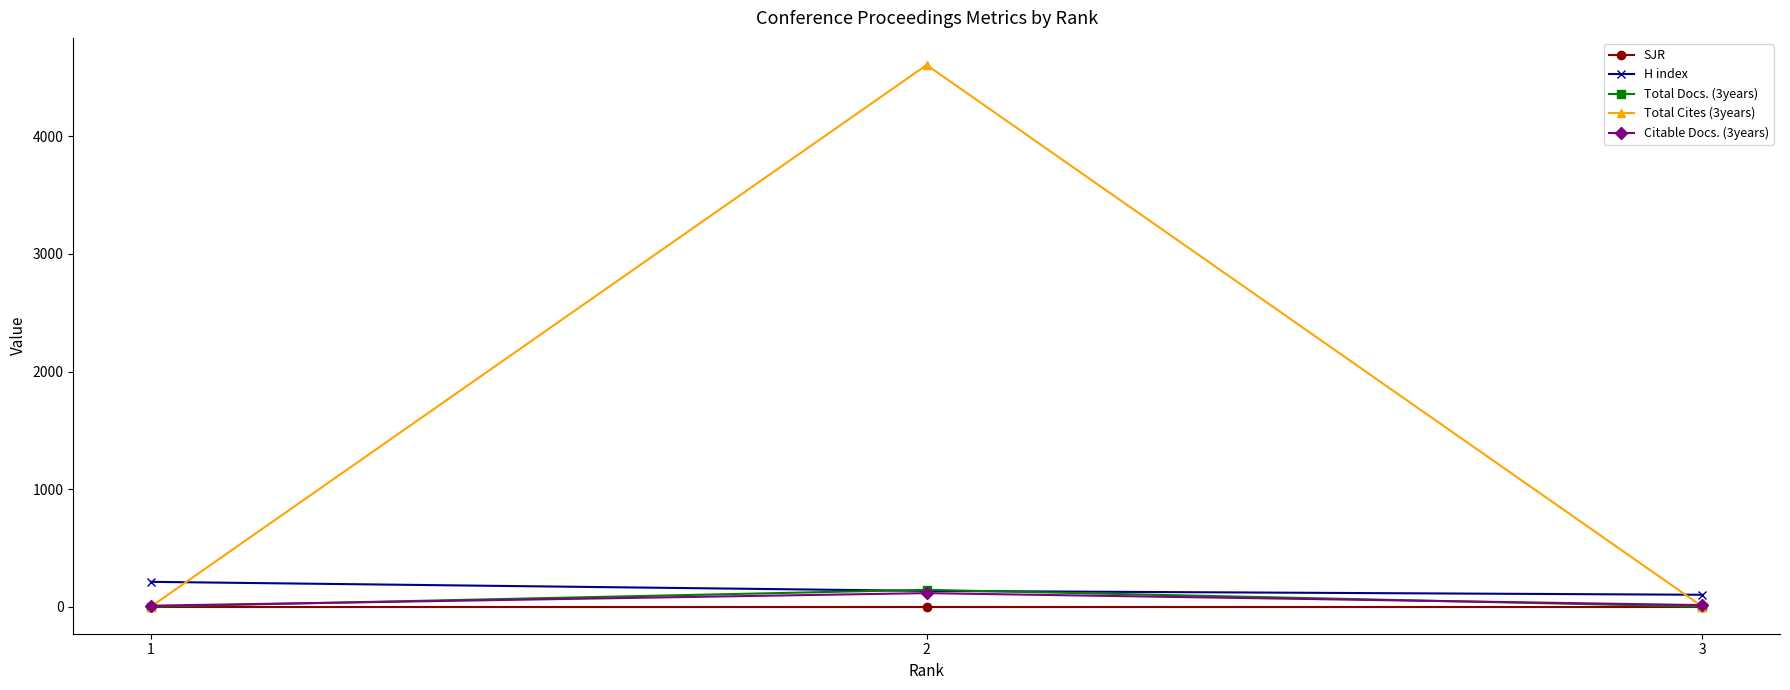

How many data points does each series have?

3